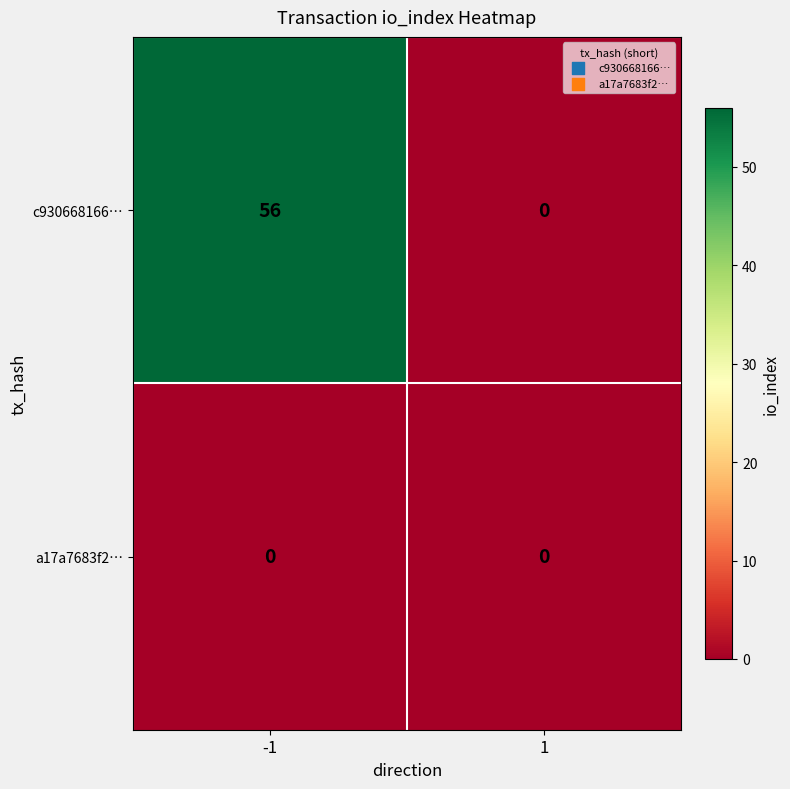

List the series in order of their peak value, highest first.

c930668166…, a17a7683f2…